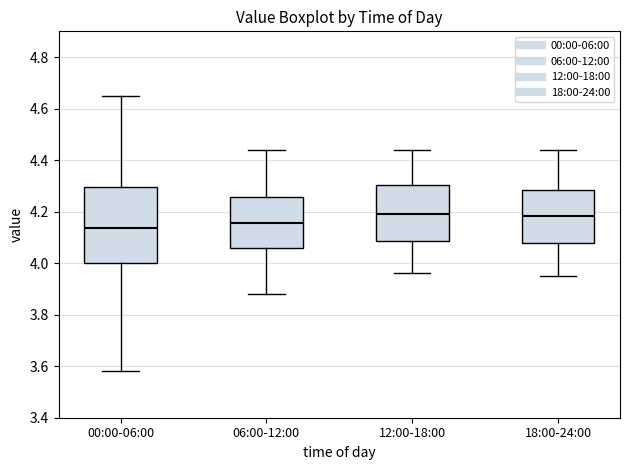

Reading left to right, transcribe this box plot: for each box, give where its median line is, the range the box spans, and where its two whiskers end, as read against the y-axis. The values are not printed on the chart, so give them approximately, as read against the axis.

00:00-06:00: median 4.14, box 4.00 to 4.30, whiskers 3.58 to 4.66
06:00-12:00: median 4.16, box 4.06 to 4.26, whiskers 3.88 to 4.44
12:00-18:00: median 4.20, box 4.08 to 4.30, whiskers 3.96 to 4.44
18:00-24:00: median 4.18, box 4.08 to 4.28, whiskers 3.96 to 4.44